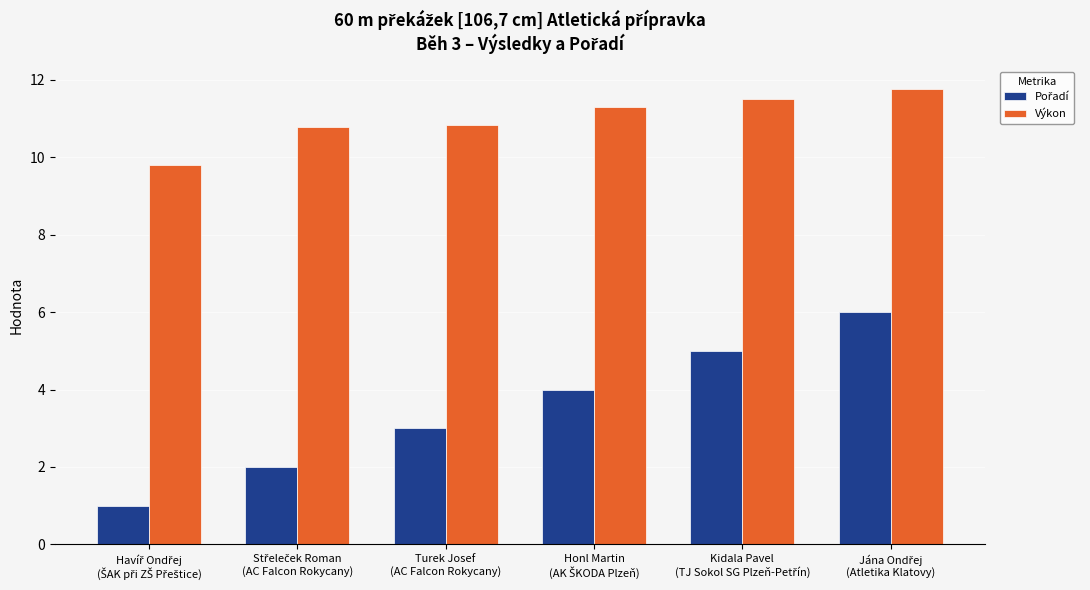

At how many categories does at least one series exceed 10?

5